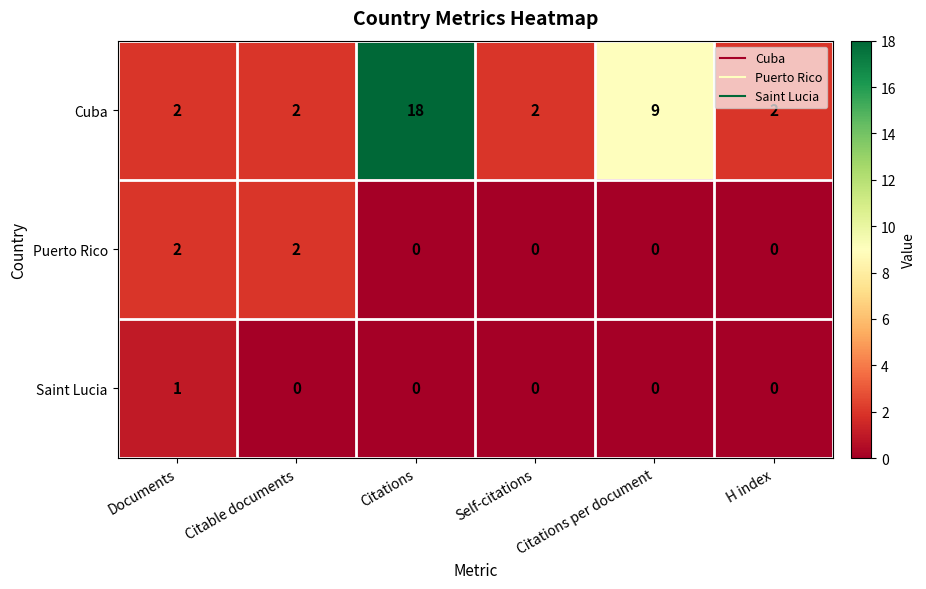

At which category is the sum across all series the highest?

Citations